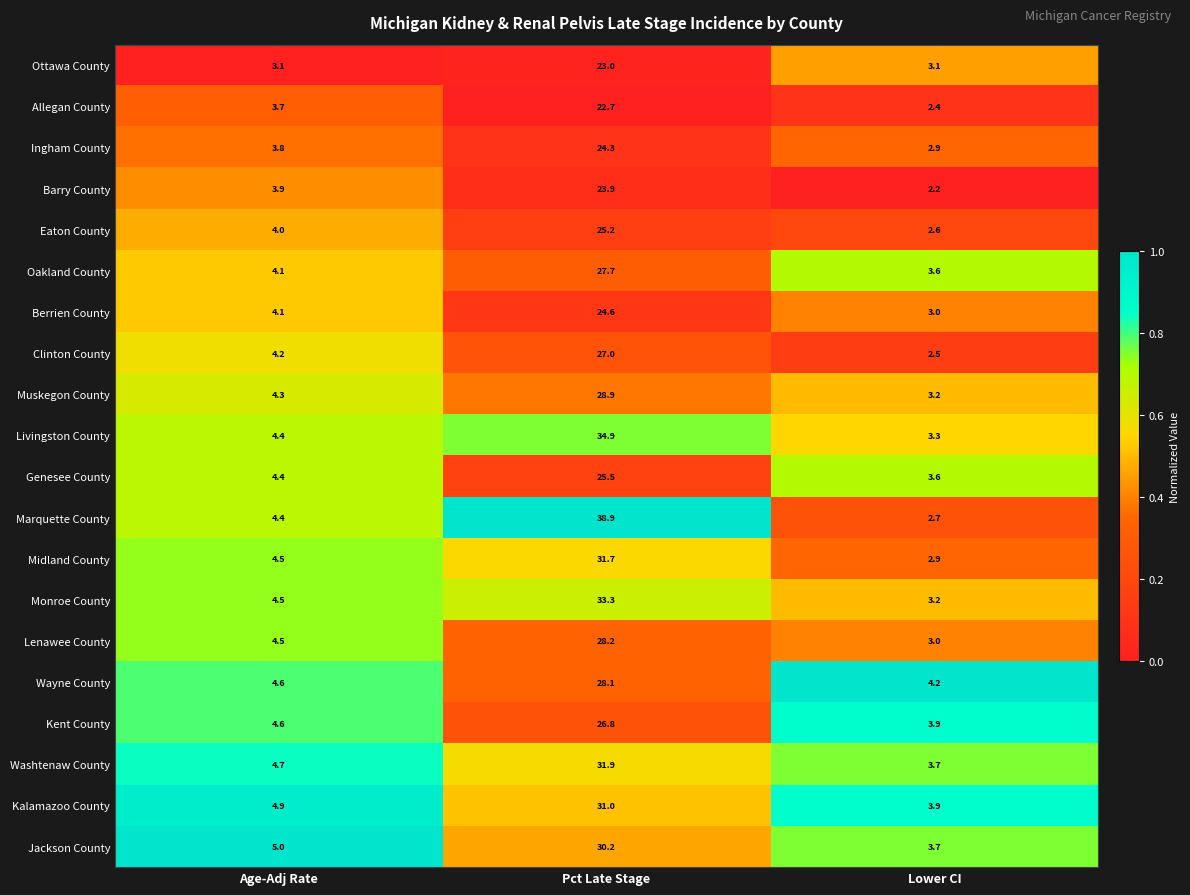

What is the difference between the second highest and minimum values in the Livingston County series?

1.1